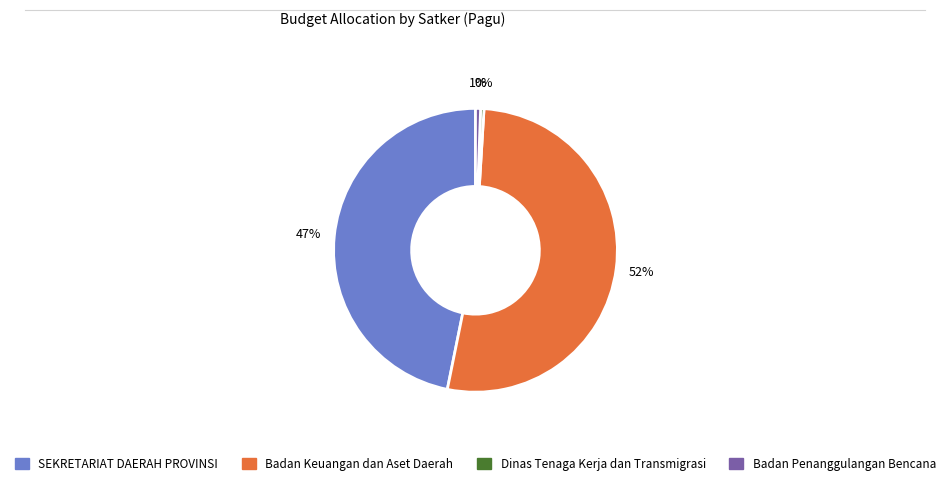

To the nearest percent, what is the difference between the largest and smallest slice percentages?

52%